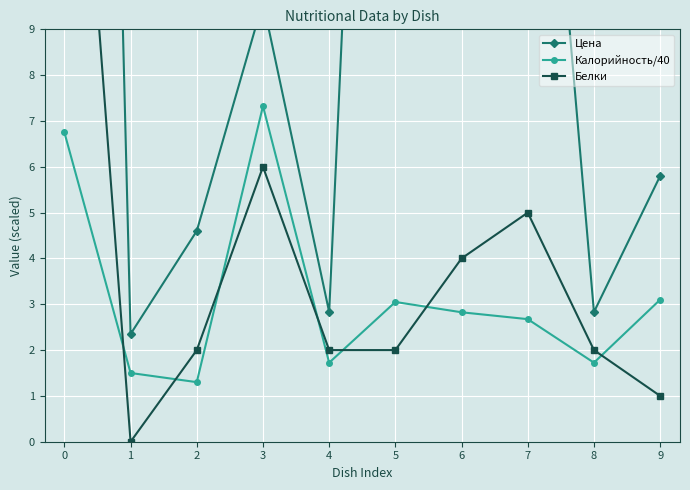

True or false: Калорийность/40 has a value of 2.8 at 6.

True